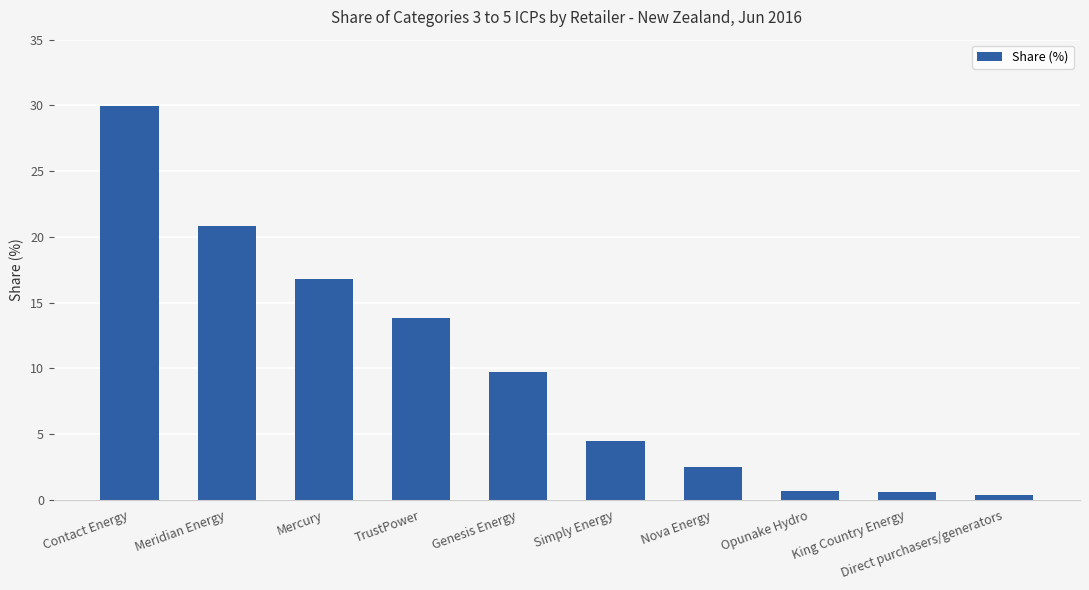

Which has a higher value, Nova Energy or Genesis Energy?

Genesis Energy